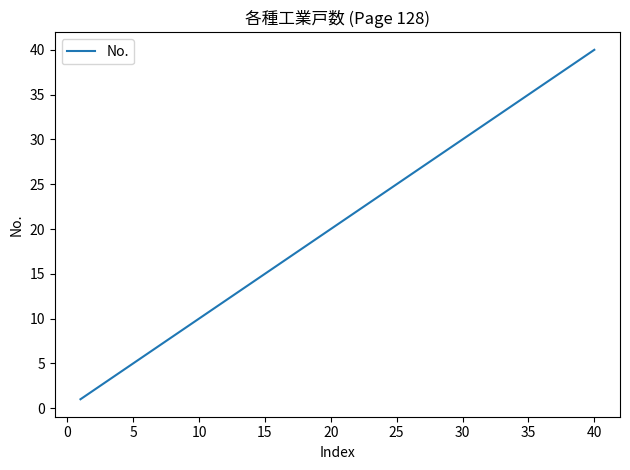

What is the maximum value shown in the chart?

40